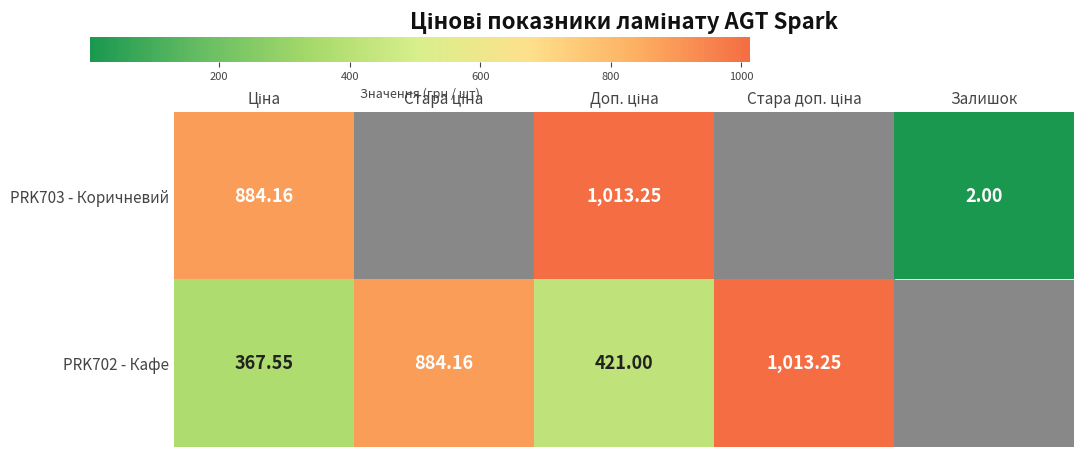

What is the difference between the maximum and minimum values in the PRK702 - Кафе series?

645.7